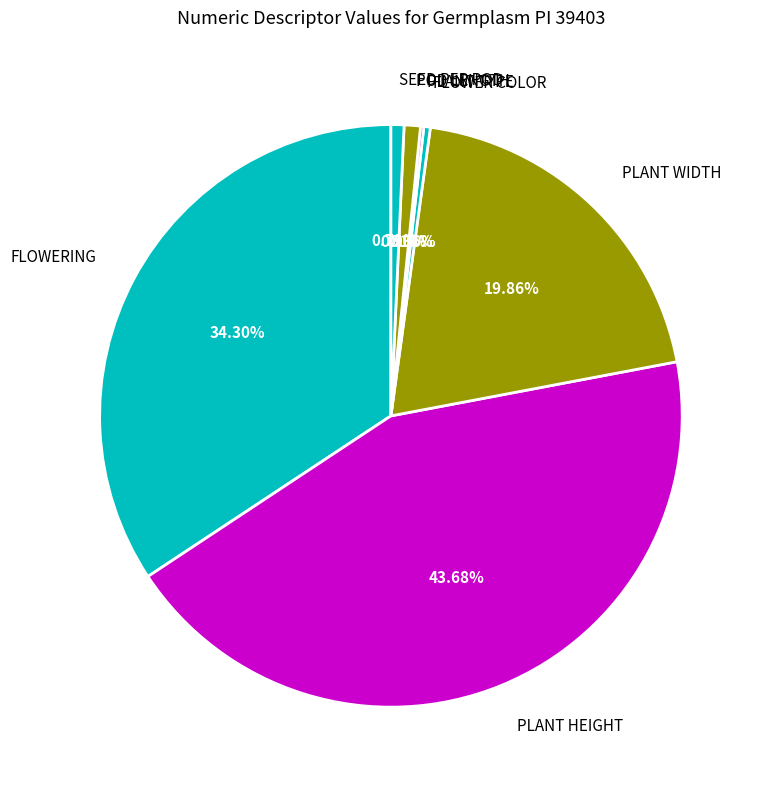

Which has a higher value, SEED PER POD or PLANT WIDTH?

PLANT WIDTH